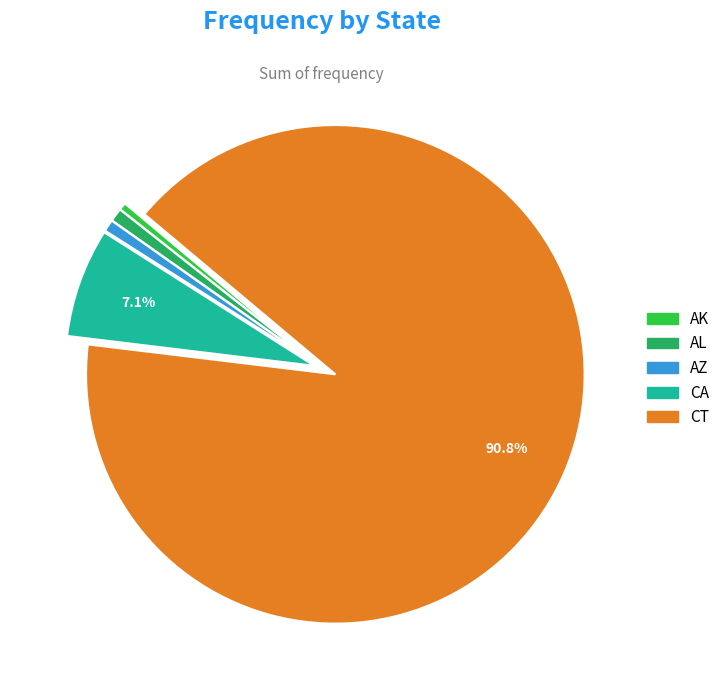

Approximately how many times larger is the value at AK compared to AZ?

0.6